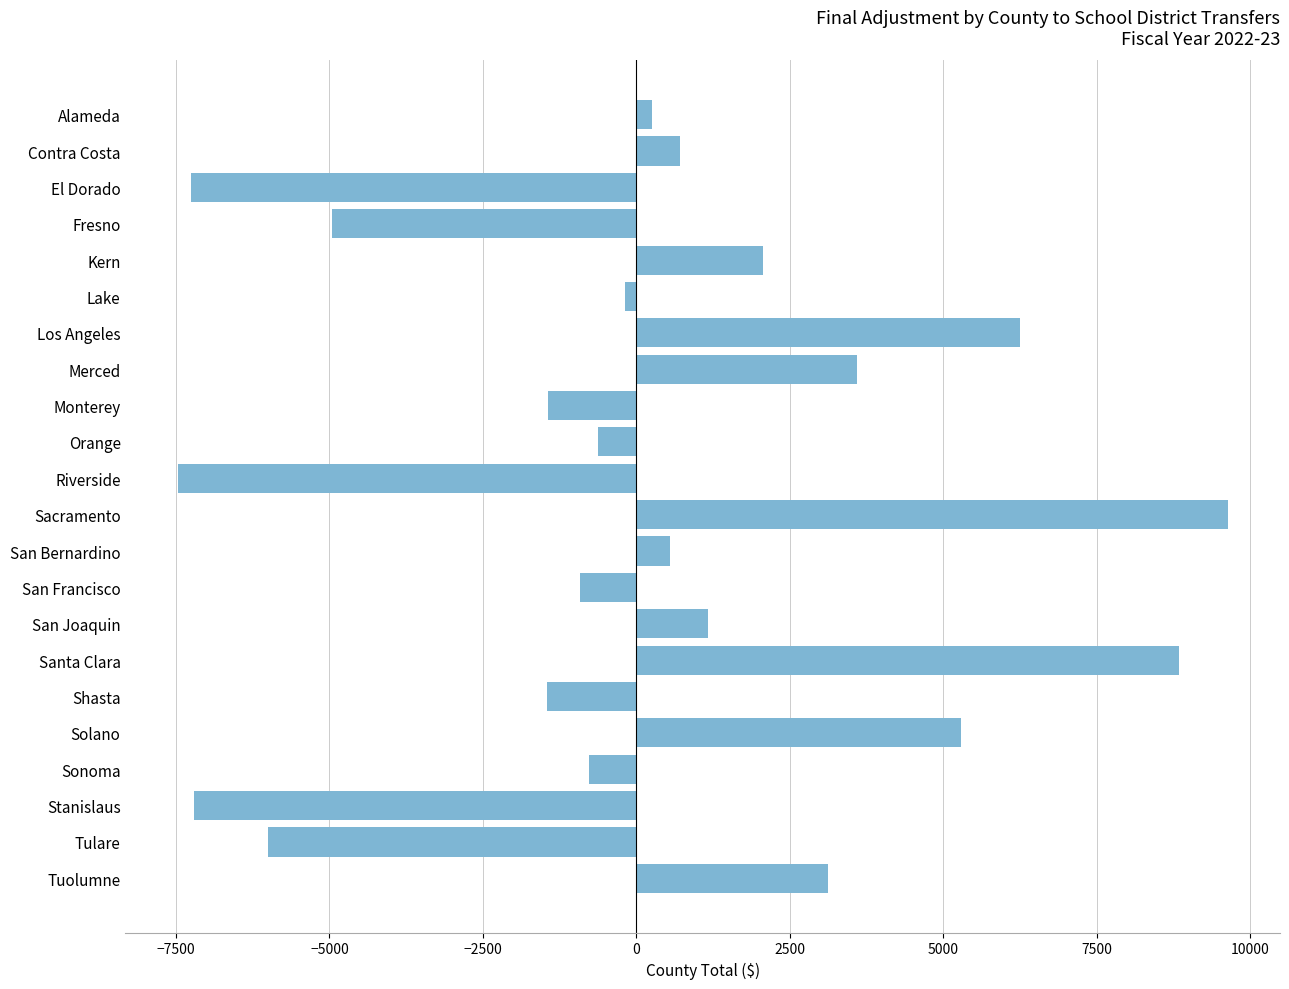

Is it true that the value at Sacramento is 4709?

False